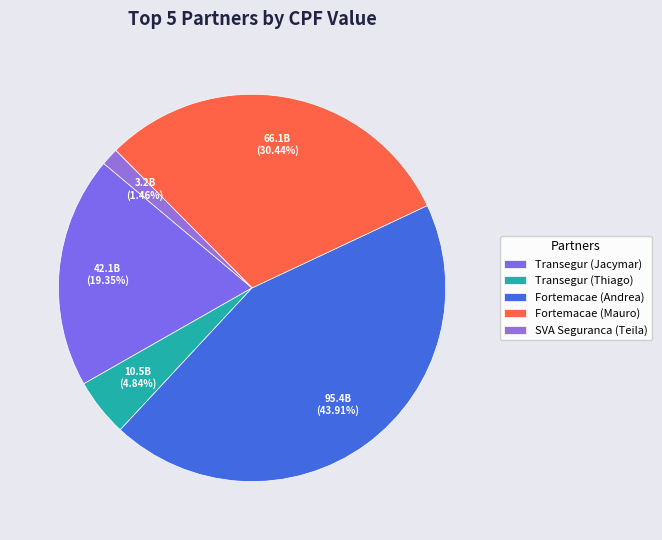

True or false: Fortemacae (Andrea) accounts for 44% of the total.

True